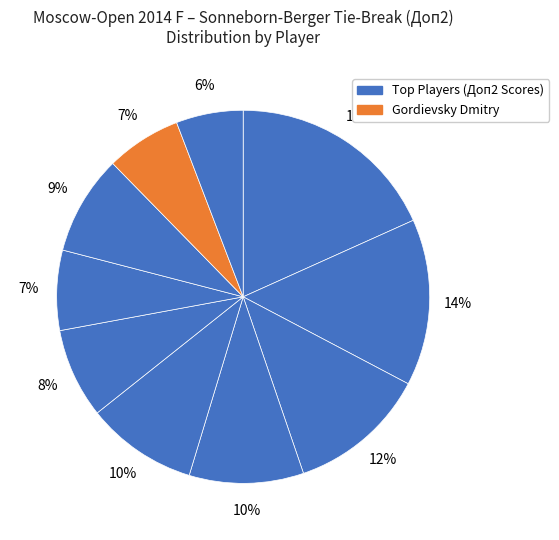

Count the number of slices in the pie.

10